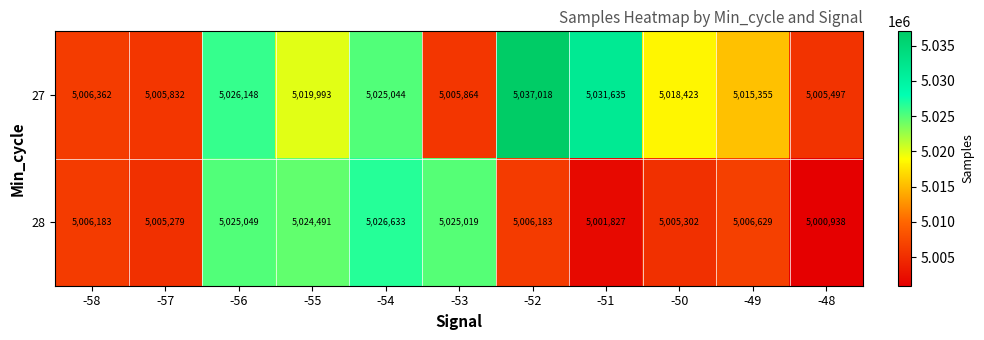

Reading right to left, what are all the values shown in this chart?

27: 5005497	5015355	5018423	5031635	5037018	5005864	5025044	5019993	5026148	5005832	5006362
28: 5000938	5006629	5005302	5001827	5006183	5025019	5026633	5024491	5025049	5005279	5006183